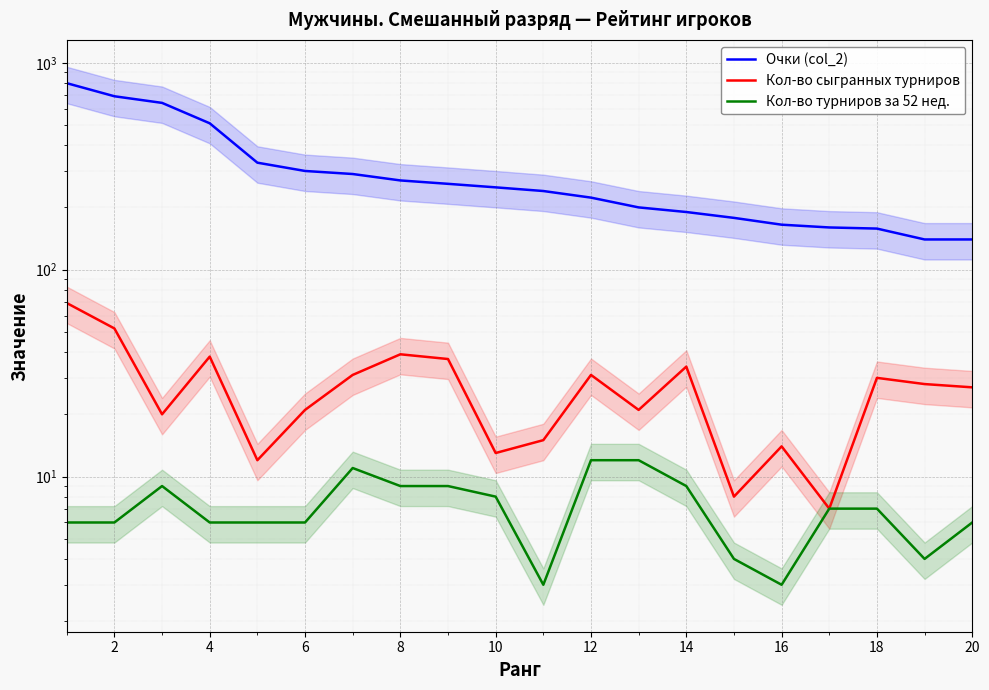

Between 6 and 20, which series saw the biggest shift?

Очки (col_2)